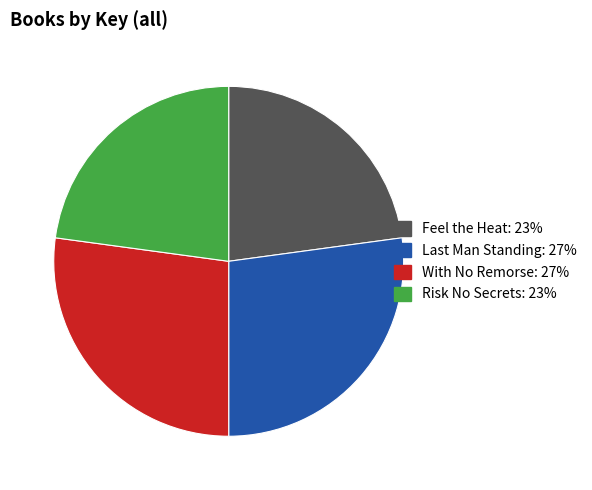

Is Risk No Secrets the majority of the pie?

No